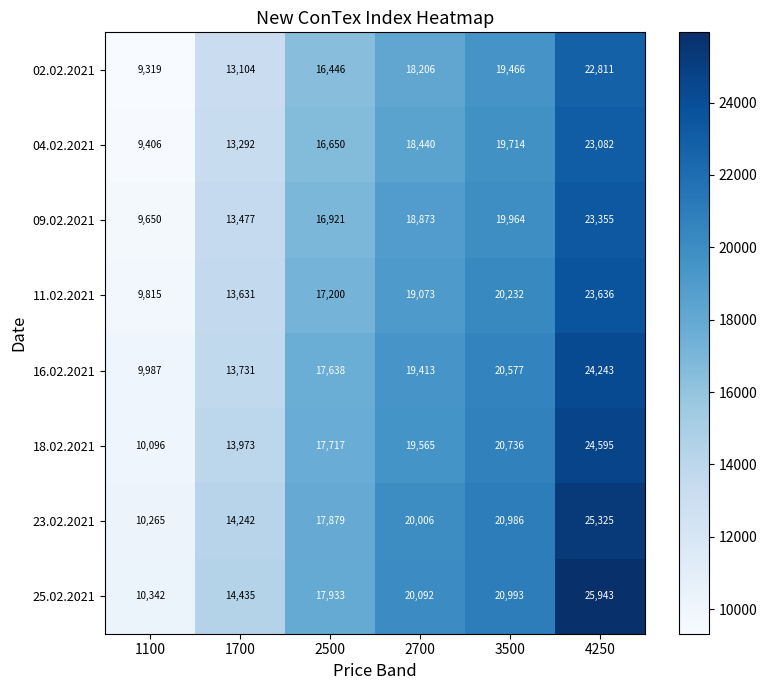

What is the total value across all series at 2500?

138384